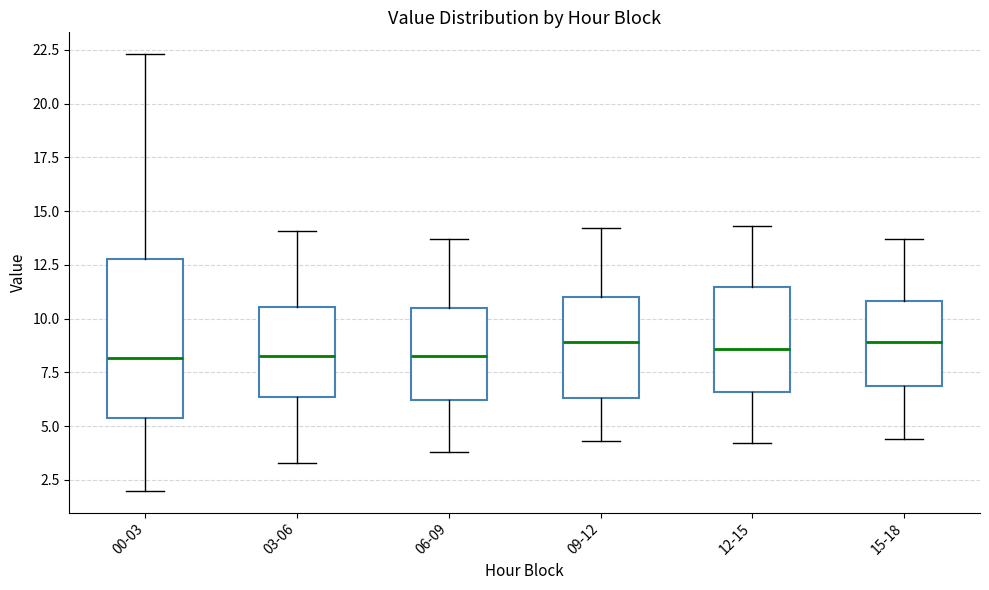

Reading left to right, read every box against the y-axis: the position of its median line, the range the box covers, and the ends of its whiskers. The values are not printed on the chart, so give them approximately, as read against the axis.

00-03: median 8.0, box 5.5 to 13.0, whiskers 2.0 to 22.5
03-06: median 8.5, box 6.5 to 10.5, whiskers 3.5 to 14.0
06-09: median 8.5, box 6.0 to 10.5, whiskers 4.0 to 13.5
09-12: median 9.0, box 6.5 to 11.0, whiskers 4.5 to 14.0
12-15: median 8.5, box 6.5 to 11.5, whiskers 4.0 to 14.5
15-18: median 9.0, box 7.0 to 11.0, whiskers 4.5 to 13.5